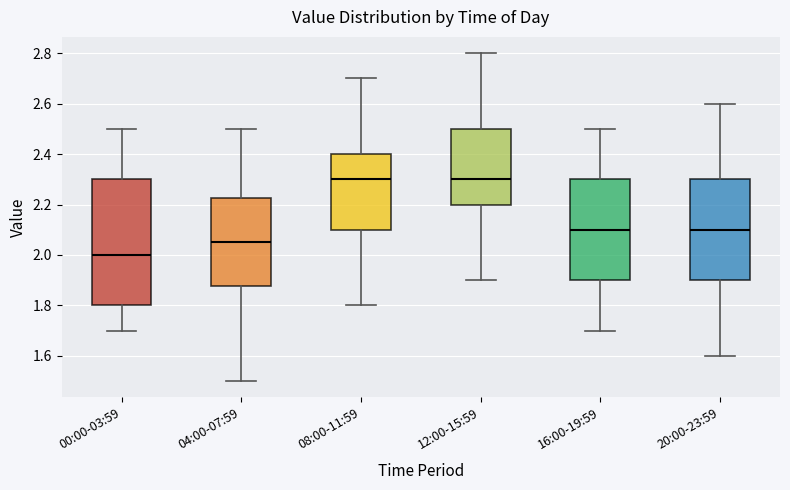

Which box is the tallest, from its lower edge to its upper edge?

00:00-03:59